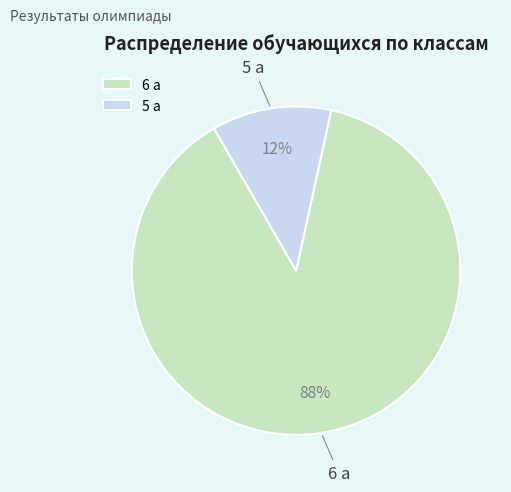

Is the sum of 6 а and 5 а greater than half?

Yes